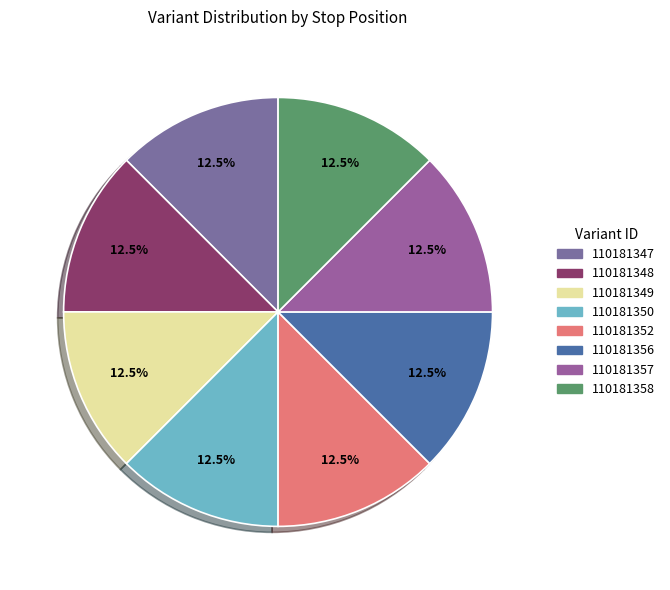

Rank the categories by value from highest to lowest.

110181358, 110181357, 110181356, 110181352, 110181350, 110181349, 110181348, 110181347